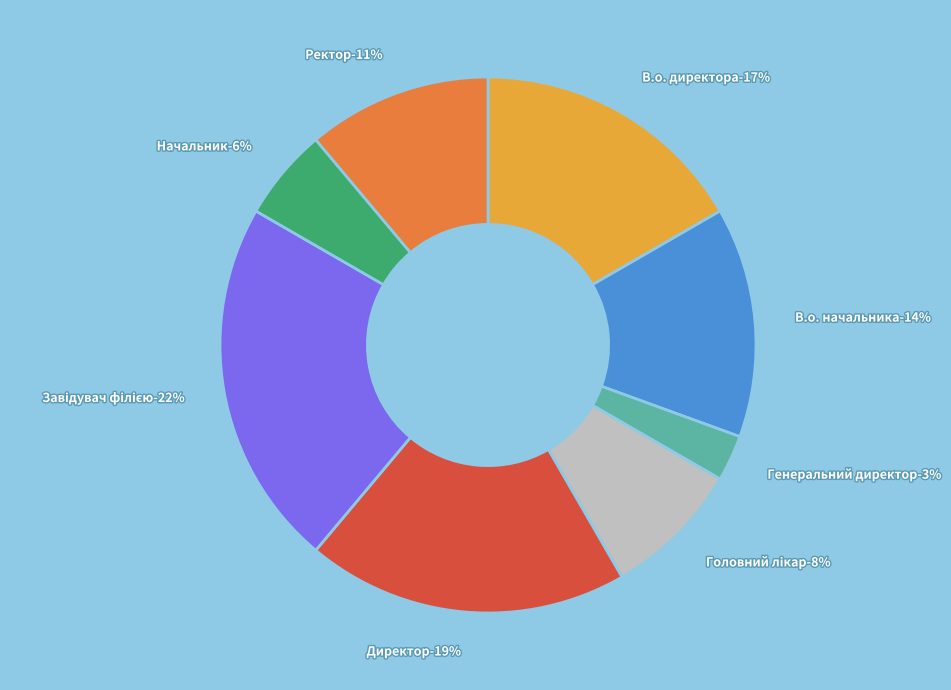

What percentage is the В.о. директора slice, to the nearest percent?

17%